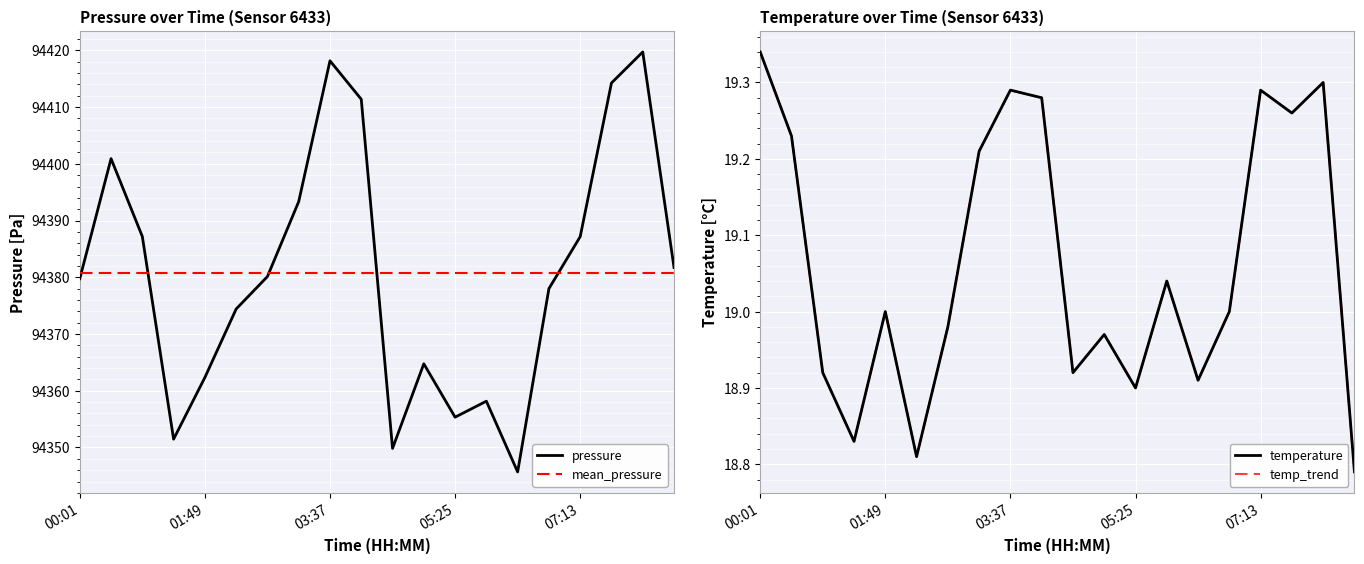

What is the sum of all temperature values?

381.3